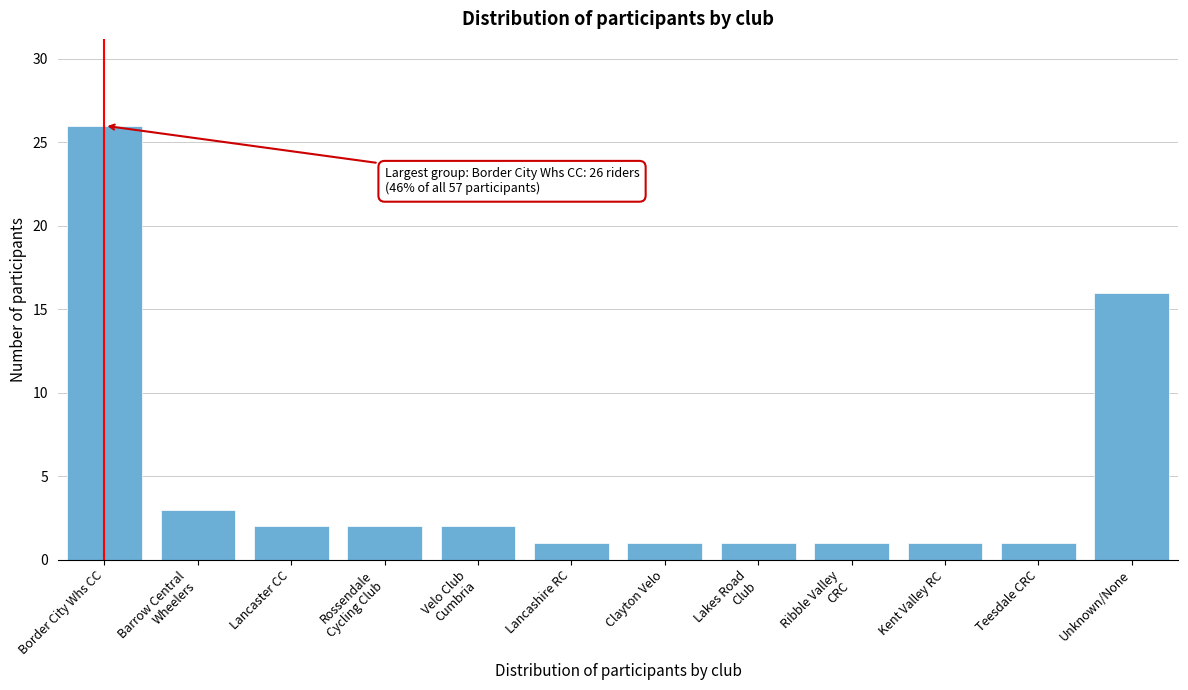

Reading left to right, what are all the values shown in this chart?

26	3	2	2	2	1	1	1	1	1	1	16